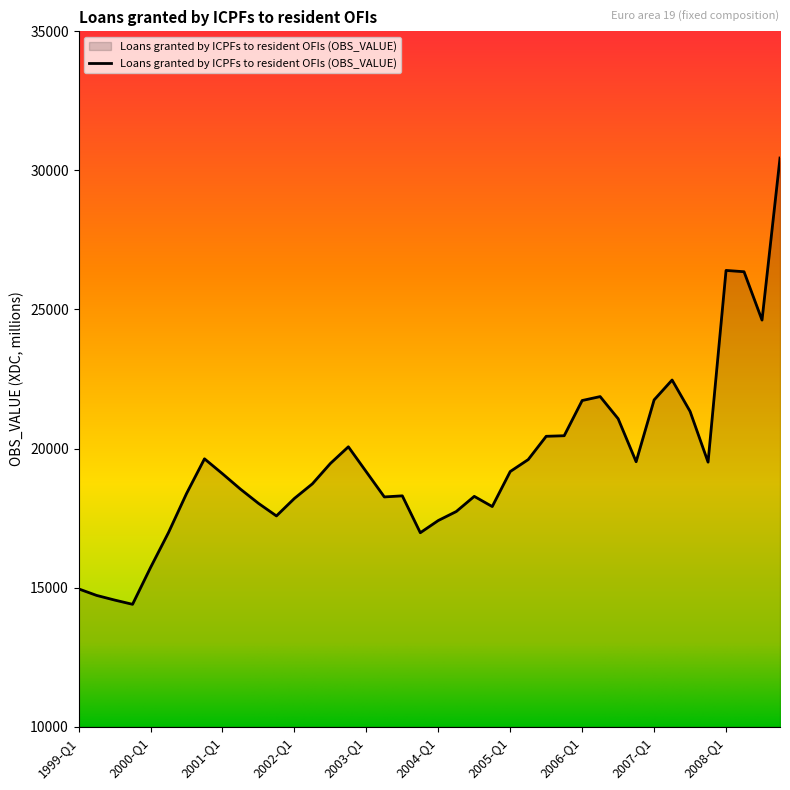

What is the greatest value displayed?

30445.3